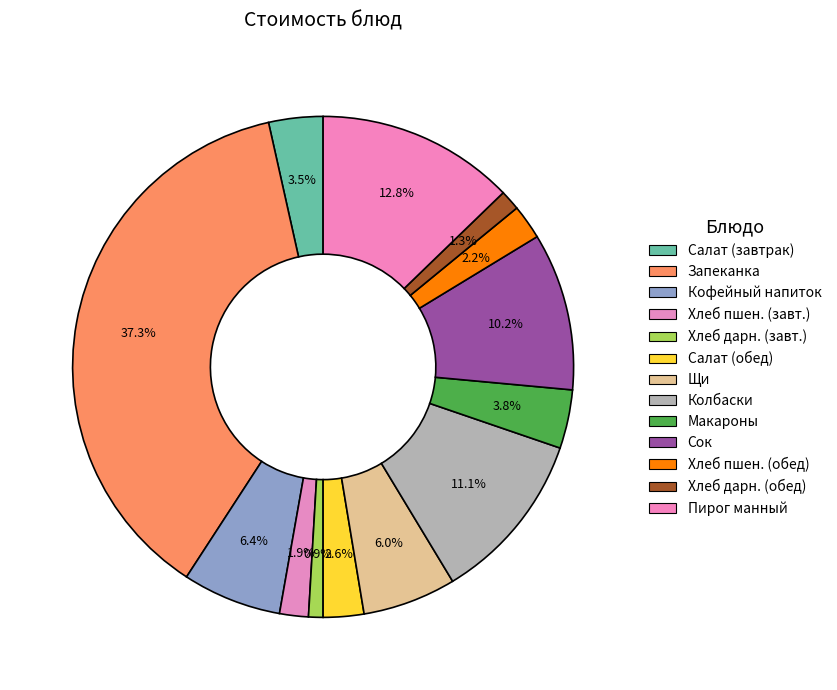

Which category has the smallest portion of the pie?

Хлеб Дарницкий (завтрак)